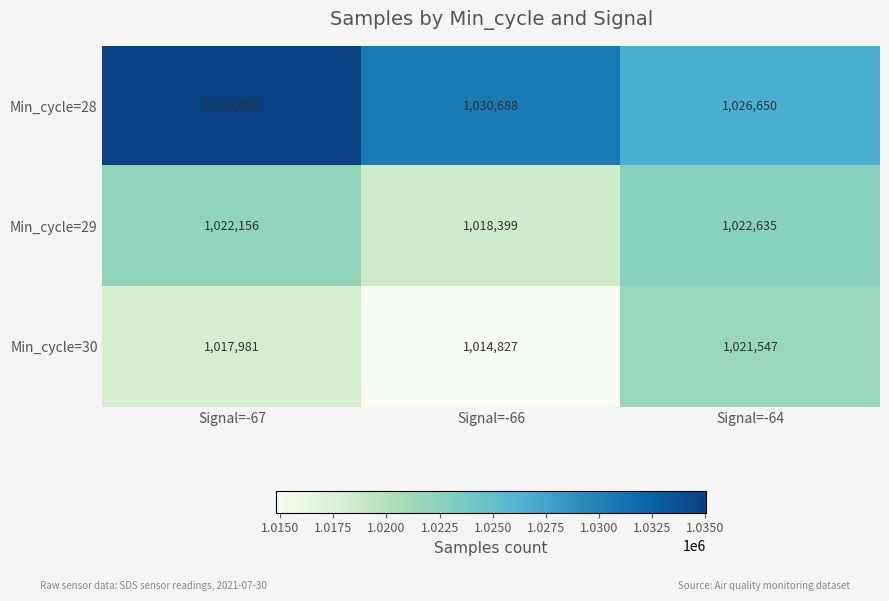

How many data points in Min_cycle=30 are less than 1017981?

1